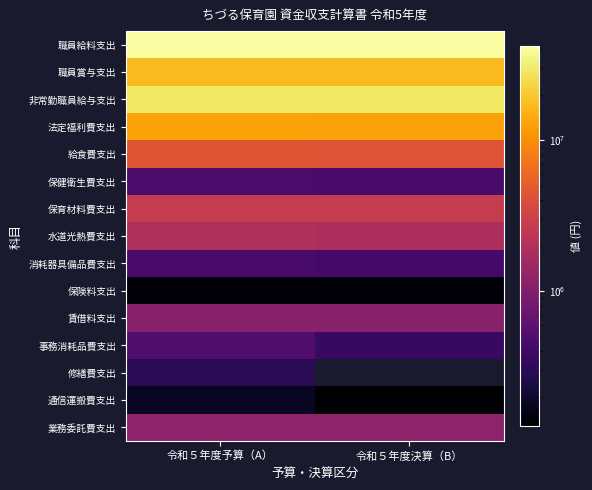

Rank the series by their maximum value, from lowest to highest.

保険料支出, 通信運搬費支出, 修繕費支出, 消耗器具備品費支出, 保健衛生費支出, 事務消耗品費支出, 賃借料支出, 業務委託費支出, 水道光熱費支出, 保育材料費支出, 給食費支出, 法定福利費支出, 職員賞与支出, 非常勤職員給与支出, 職員給料支出